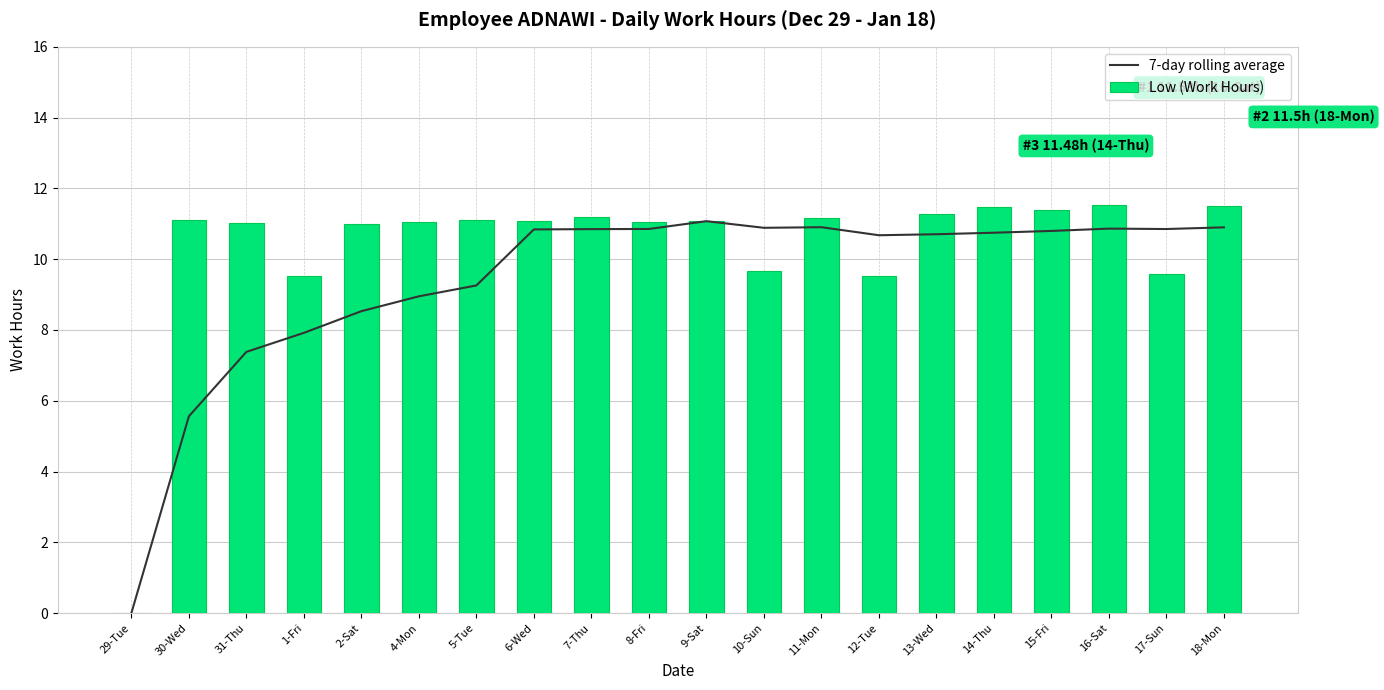

What is the sum of the 7-day rolling average values at 4-Mon and 31-Thu?

16.3